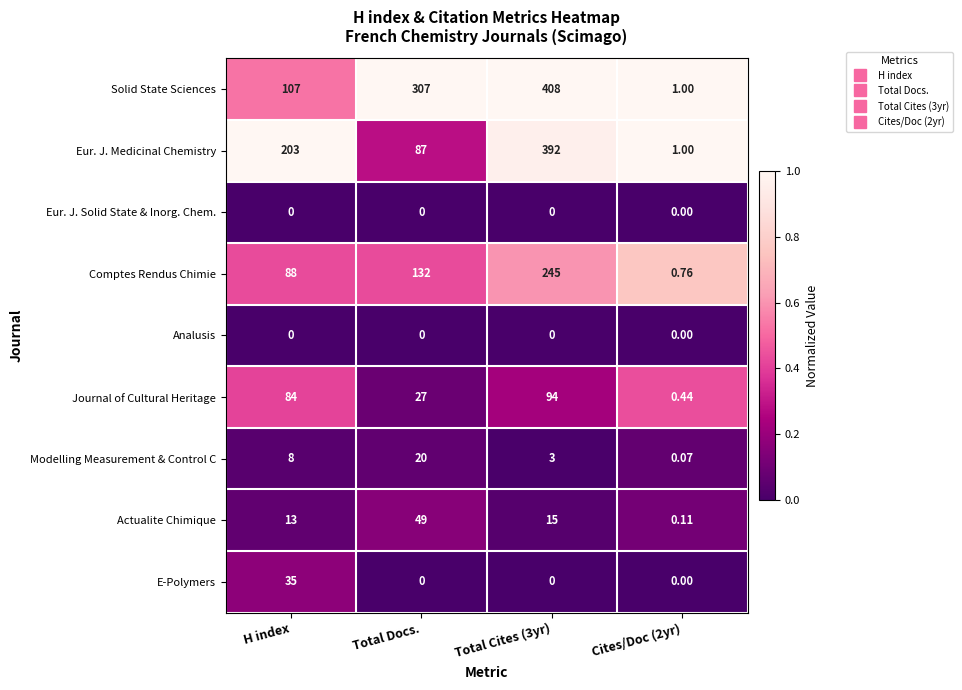

At which category is the sum across all series the highest?

Total Cites (3yr)